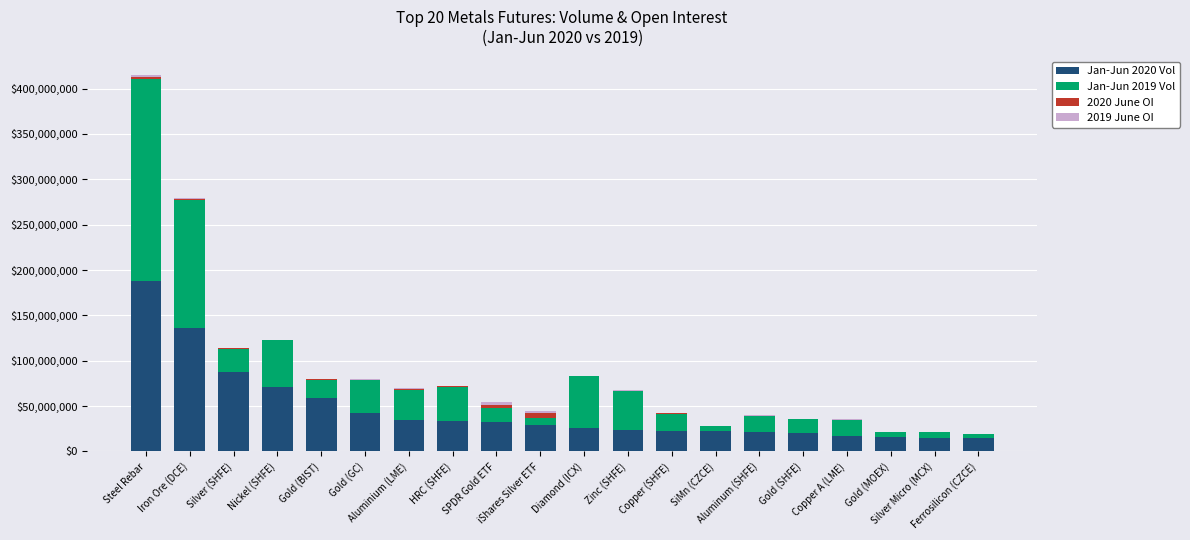

How many categories are shown in the chart?

20